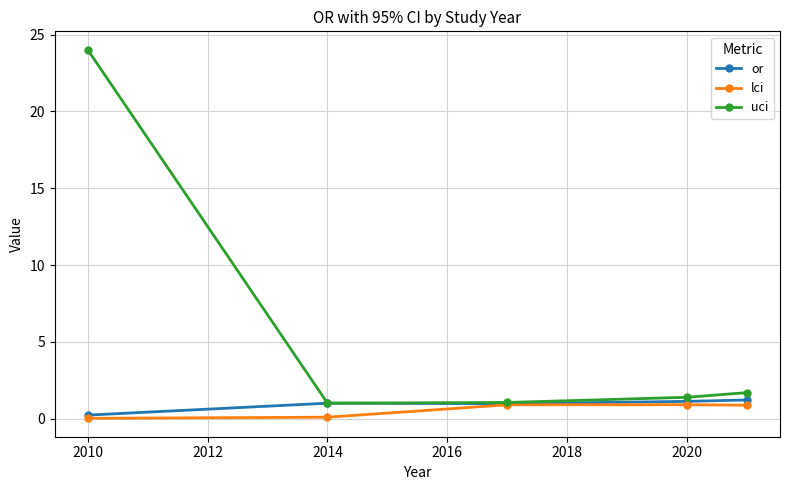

Which series has the largest range (max minus min)?

uci